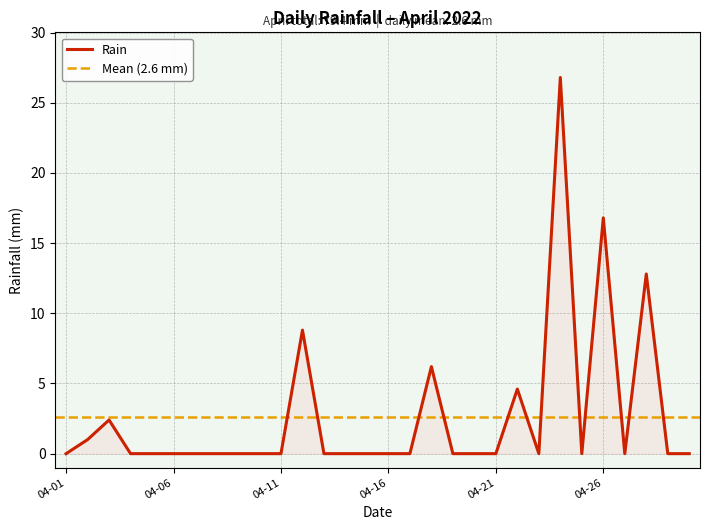

At which label is the value closest to 13?

2022-04-28